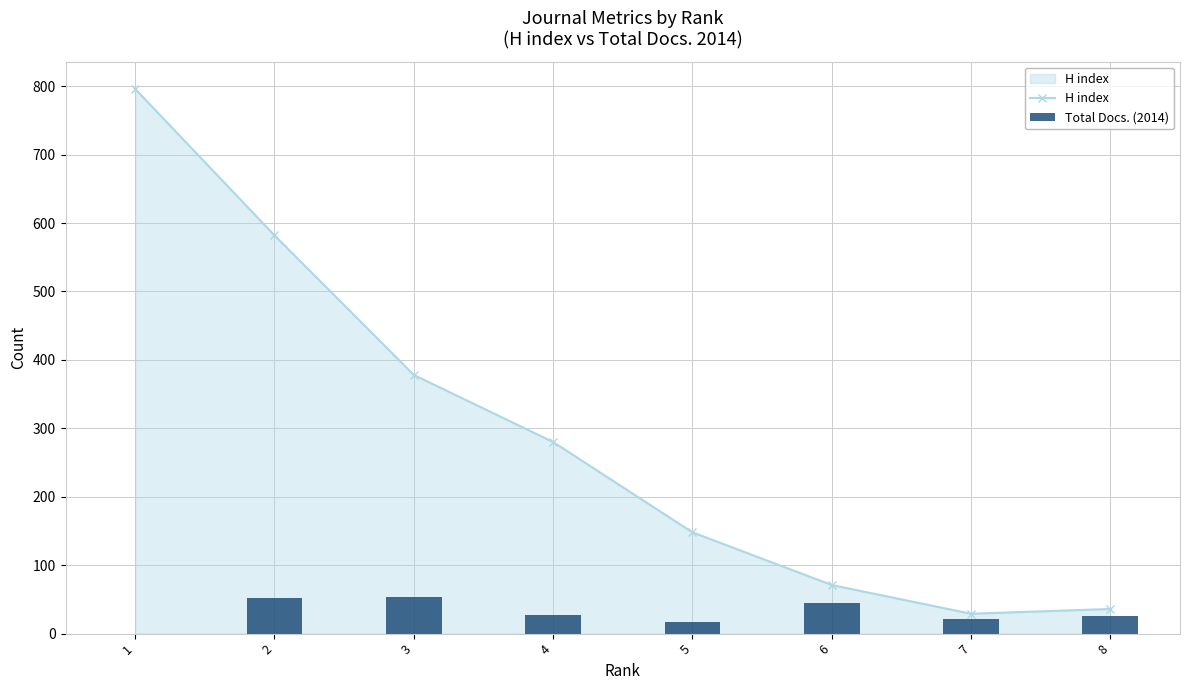

What is the sum of all H index values?

2320